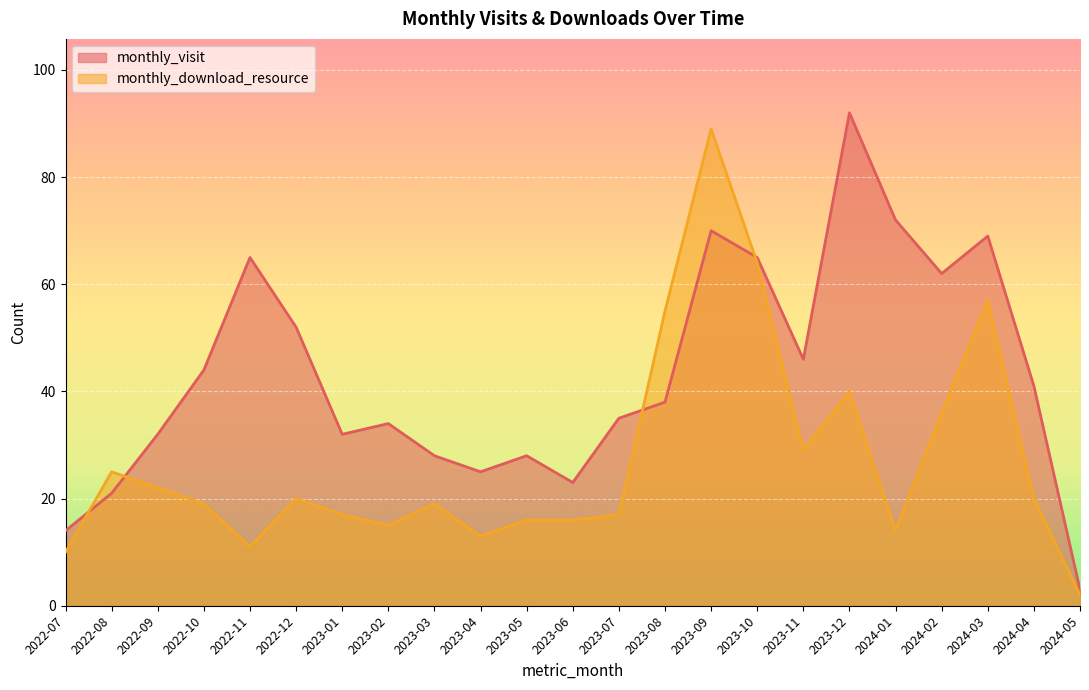

Where is the first local maximum for monthly_download_resource?

2022-08